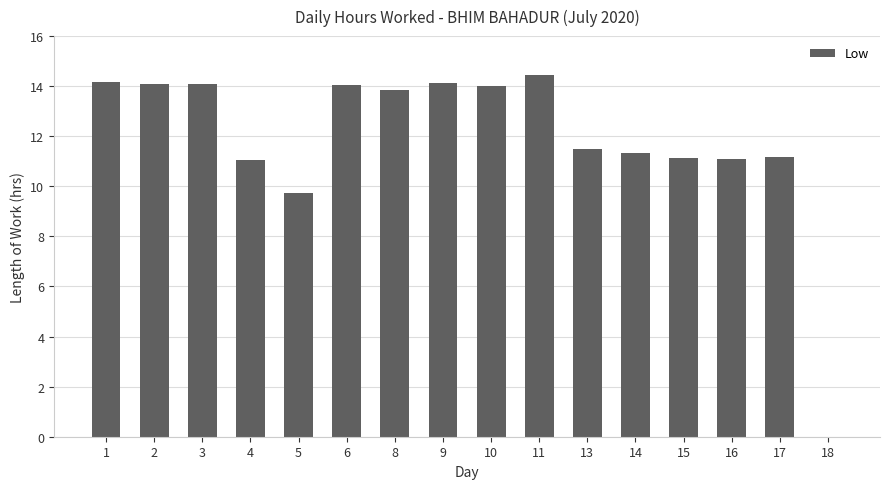

At which label is the value closest to 7?

5